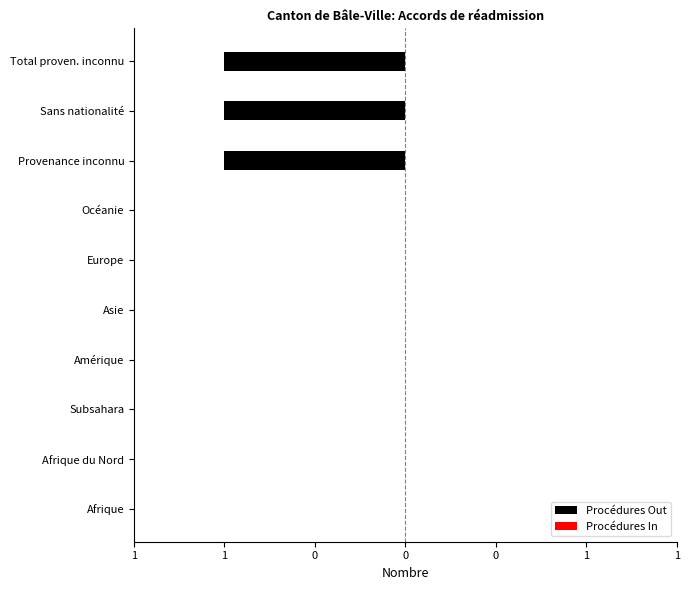

Are the bars horizontal?

Yes